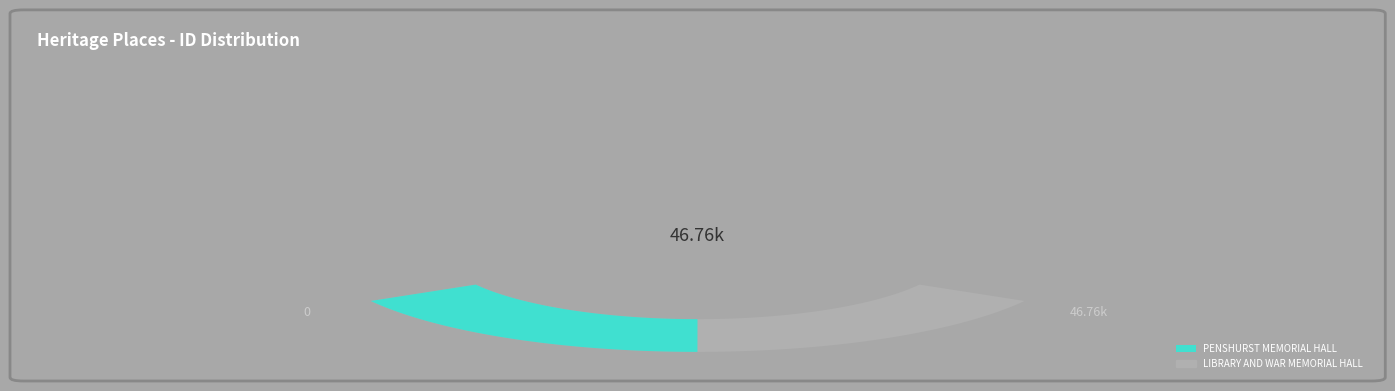

How many slices are in this pie chart?

2